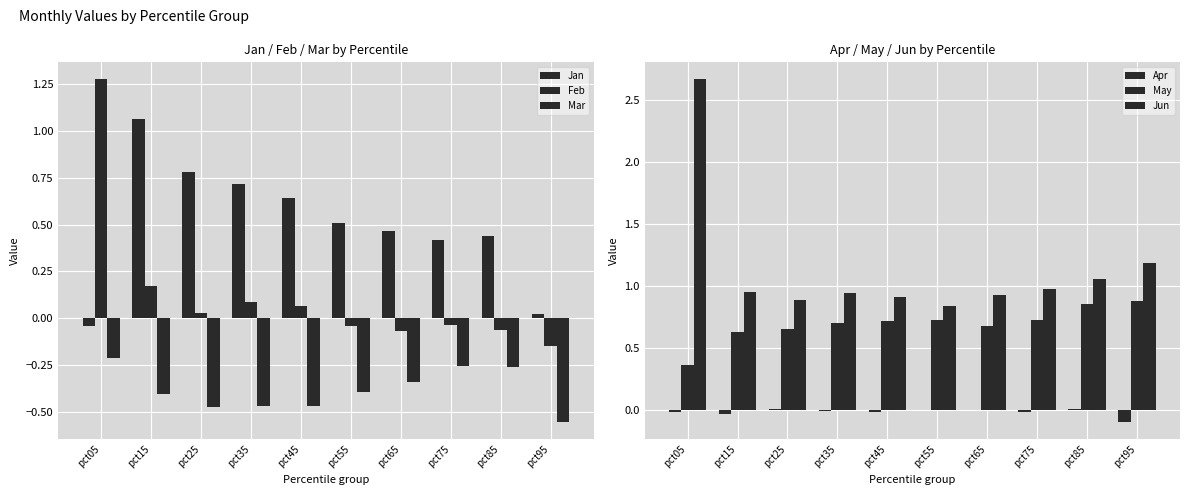

Where is Jun nearest to the value 1?

pct75